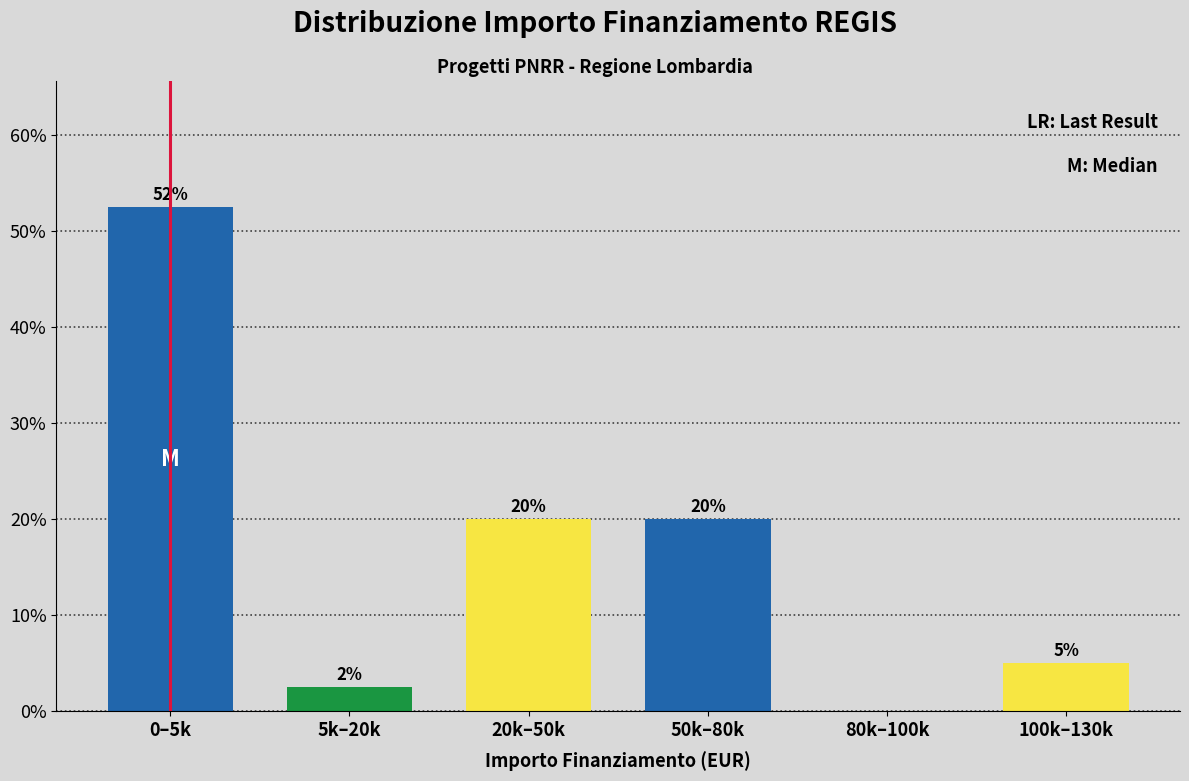

Read the value at 0–5k.

52.5